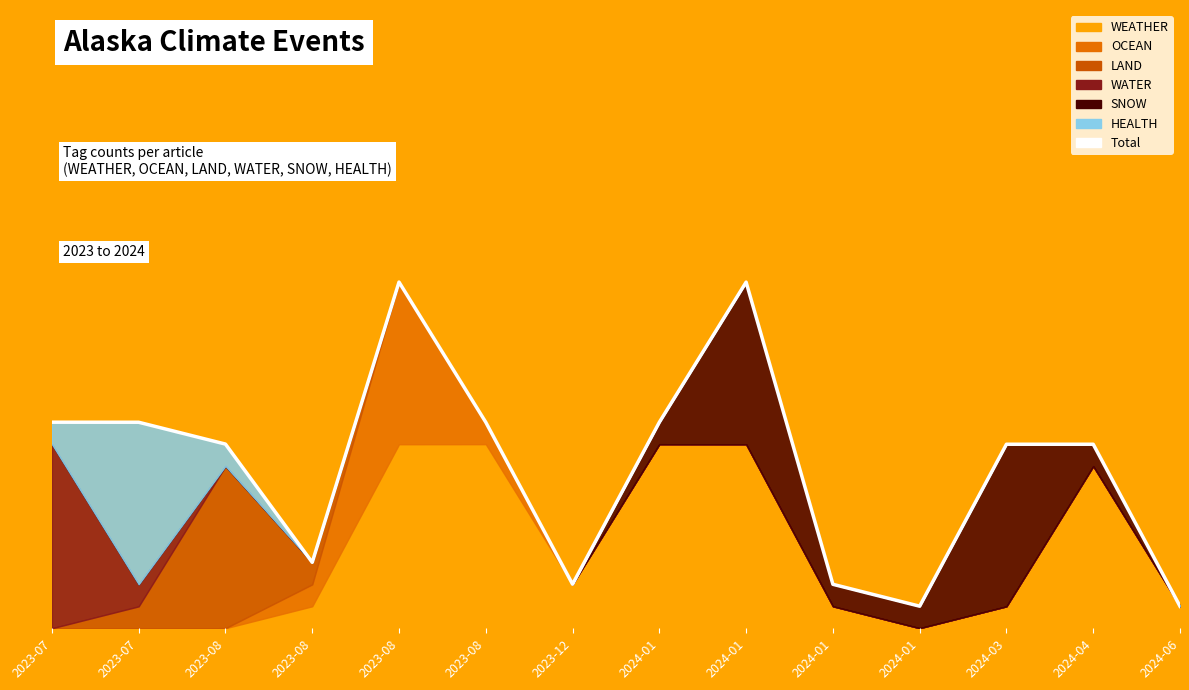

The chart shows a value of 1.0 at 2023-07. True or false?

True